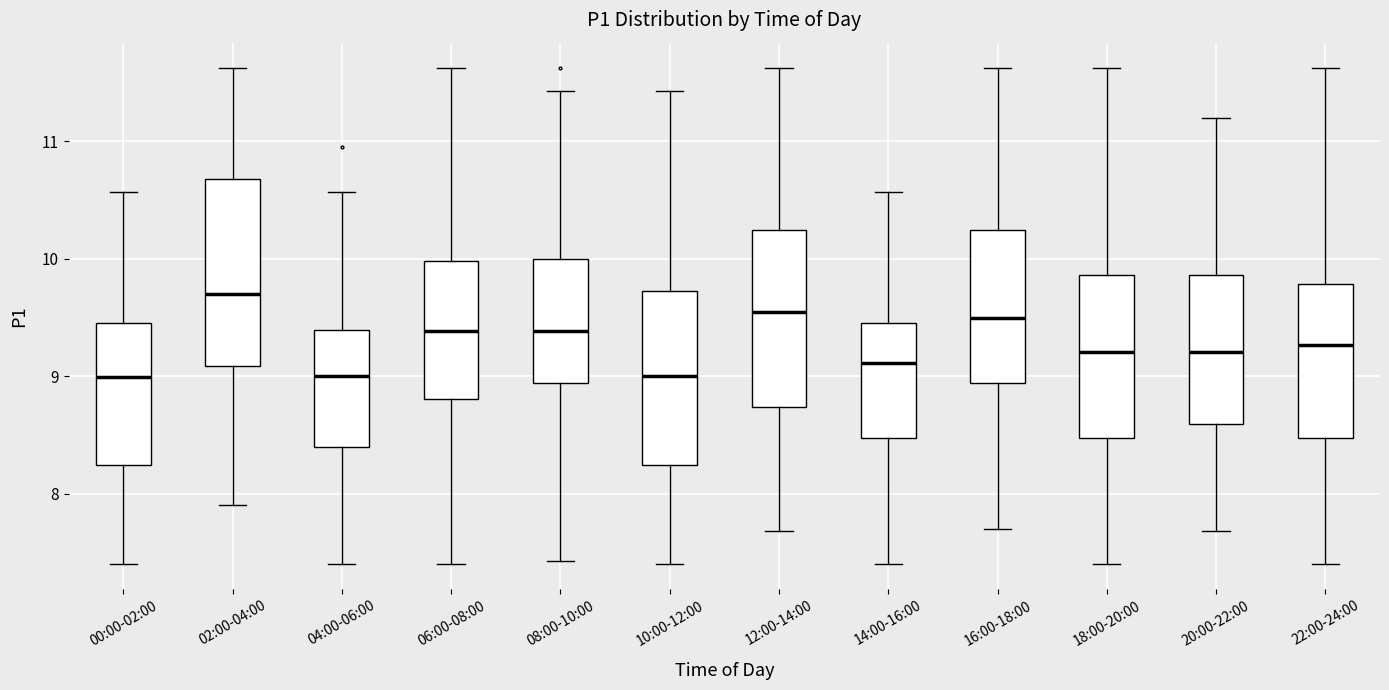

Reading left to right, read every box against the y-axis: the position of its median line, the range the box covers, and the ends of its whiskers. The values are not printed on the chart, so give them approximately, as read against the axis.

00:00-02:00: median 9.0, box 8.2 to 9.5, whiskers 7.4 to 10.6
02:00-04:00: median 9.7, box 9.1 to 10.7, whiskers 7.9 to 11.6
04:00-06:00: median 9.0, box 8.4 to 9.4, whiskers 7.4 to 10.6
06:00-08:00: median 9.4, box 8.8 to 10.0, whiskers 7.4 to 11.6
08:00-10:00: median 9.4, box 8.9 to 10.0, whiskers 7.4 to 11.4
10:00-12:00: median 9.0, box 8.2 to 9.7, whiskers 7.4 to 11.4
12:00-14:00: median 9.6, box 8.7 to 10.2, whiskers 7.7 to 11.6
14:00-16:00: median 9.1, box 8.5 to 9.5, whiskers 7.4 to 10.6
16:00-18:00: median 9.5, box 8.9 to 10.2, whiskers 7.7 to 11.6
18:00-20:00: median 9.2, box 8.5 to 9.9, whiskers 7.4 to 11.6
20:00-22:00: median 9.2, box 8.6 to 9.9, whiskers 7.7 to 11.2
22:00-24:00: median 9.3, box 8.5 to 9.8, whiskers 7.4 to 11.6